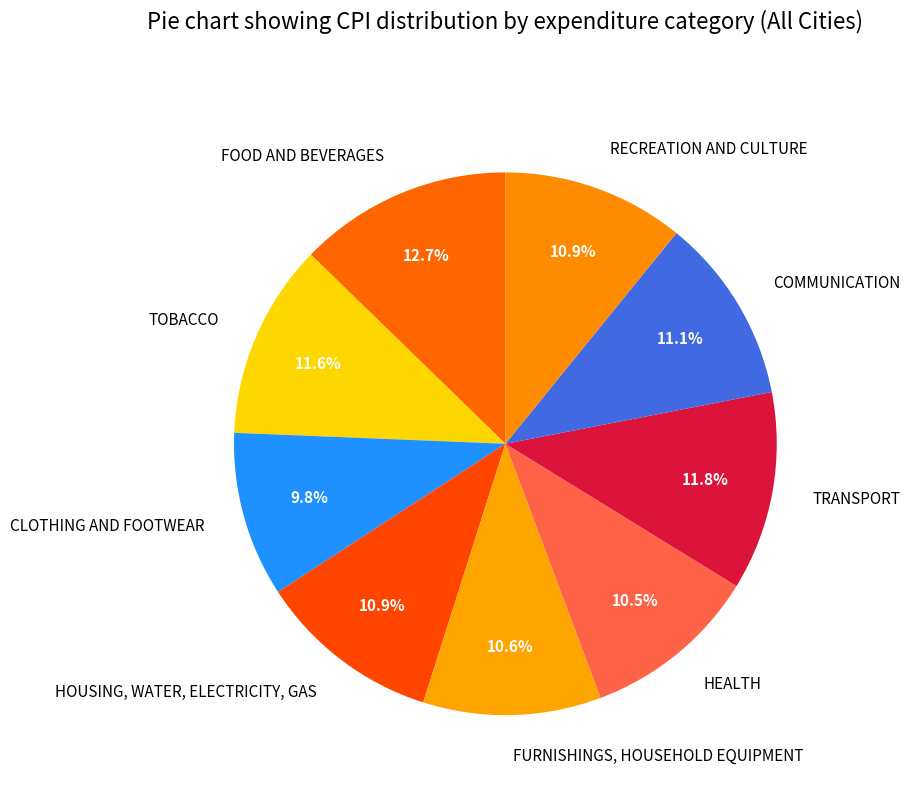

True or false: FURNISHINGS, HOUSEHOLD EQUIPMENT accounts for 20% of the total.

False